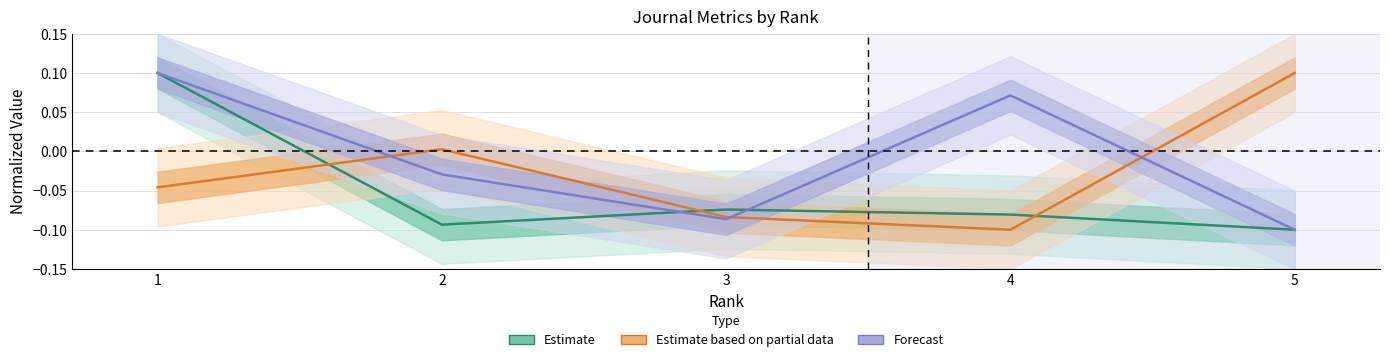

List the series in order of their peak value, lowest first.

Estimate, Estimate based on partial data, Forecast